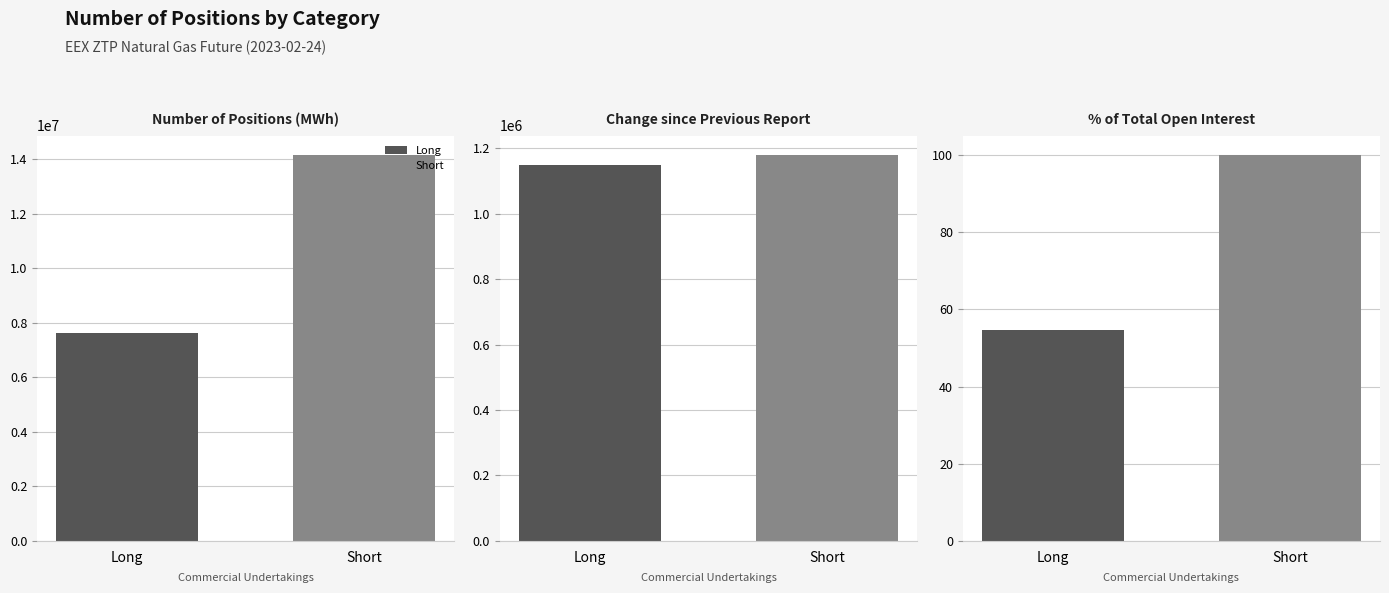

Rank the series at Commercial Undertakings from highest to lowest value.

Short, Long